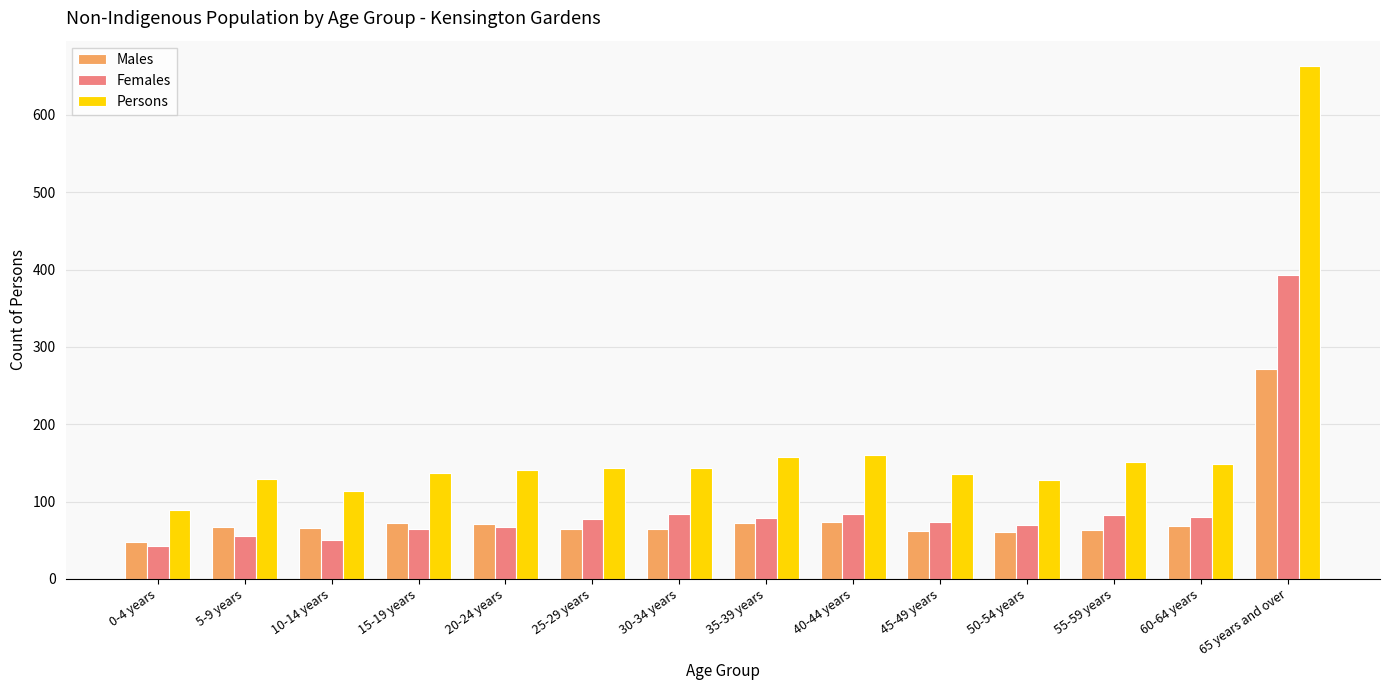

Rank the series by their maximum value, from highest to lowest.

Persons, Females, Males